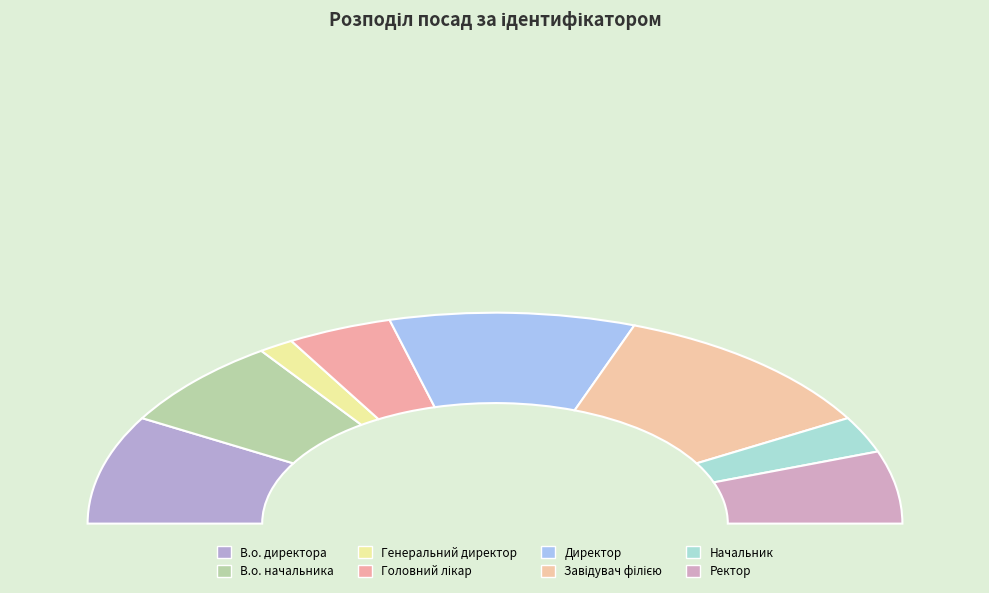

Which slice is the largest?

Завідувач філією